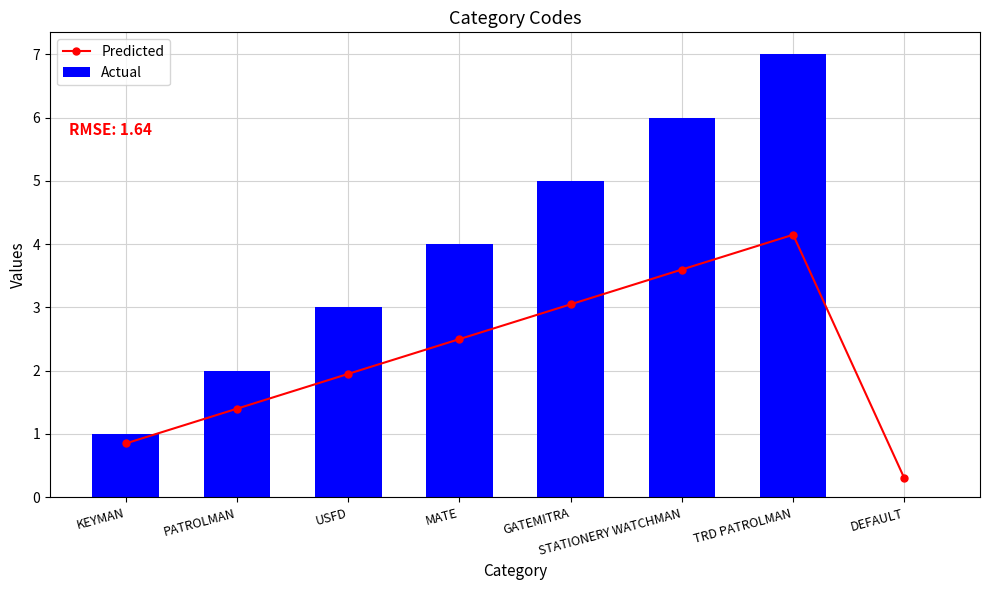

Reading left to right, transcribe all the data shown in this chart.

Predicted: 0.9	1.4	2.0	2.5	3.0	3.6	4.2	0.3
Actual: 1.0	2.0	3.0	4.0	5.0	6.0	7.0	0.0